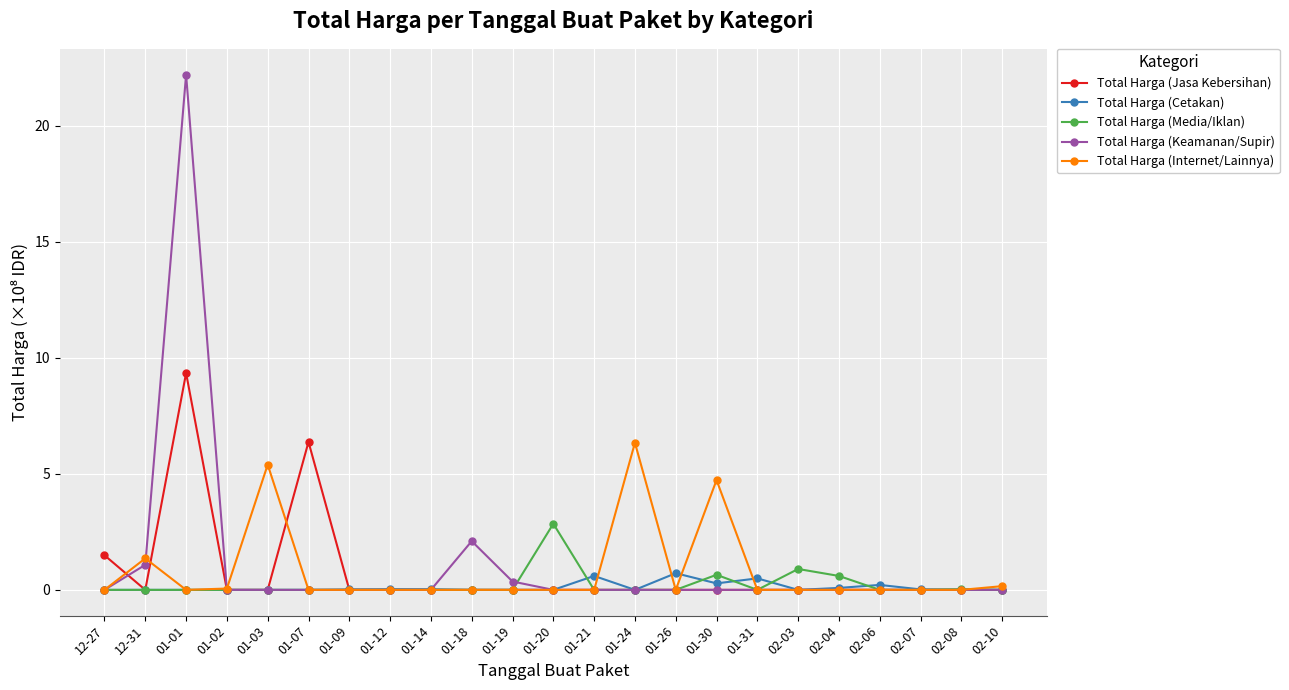

What is the maximum value shown in the chart?

22.2